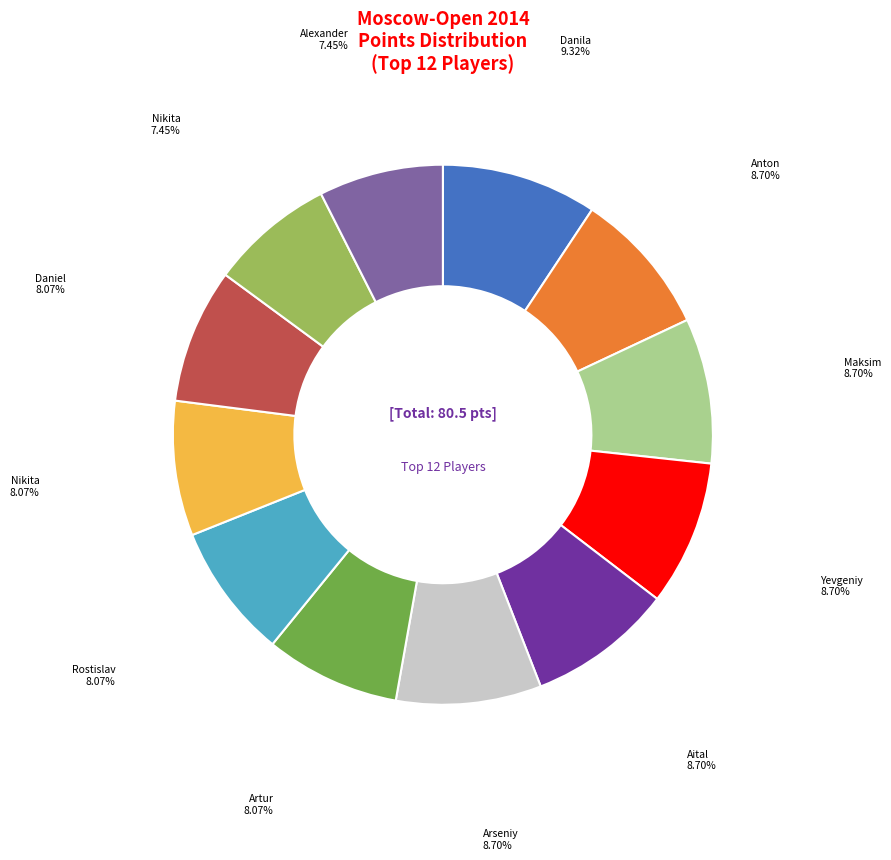

How many slices are in this pie chart?

12